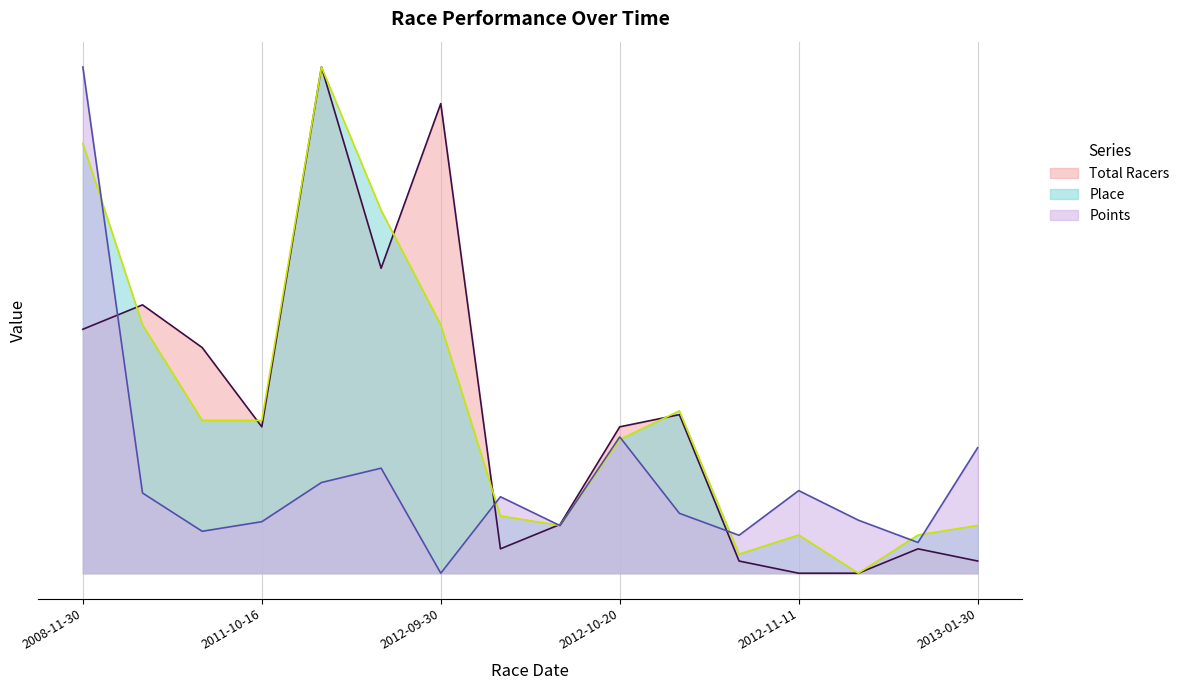

At 2011-10-15, list the series in order from largest to smallest.

Total Racers, Place, Points